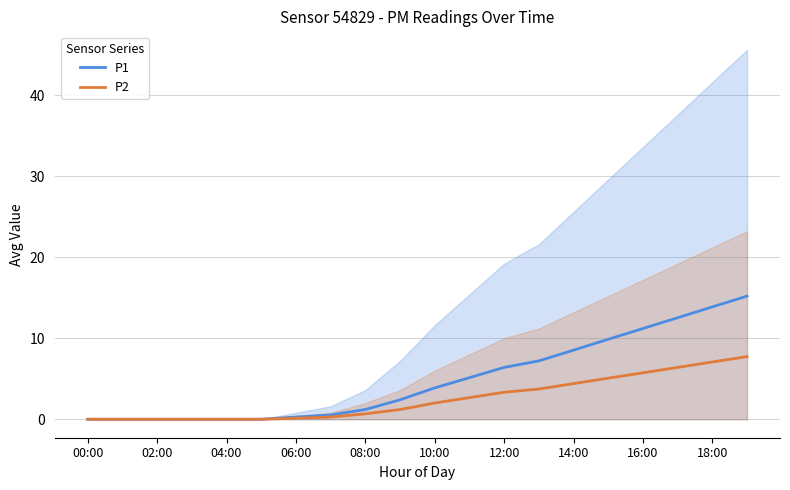

Which series has the largest total across all categories?

P1